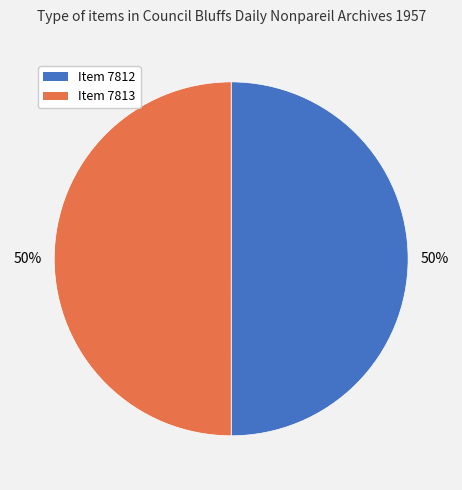

To the nearest percent, what is the average slice percentage?

50%